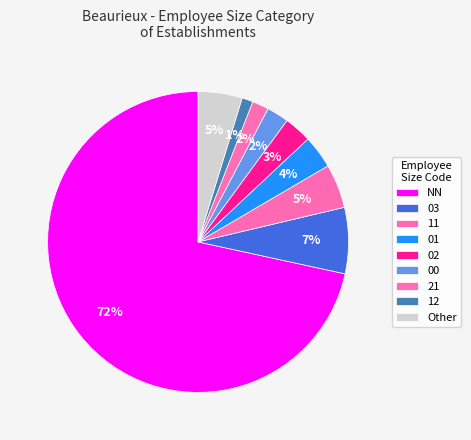

How many segments does this pie chart have?

9